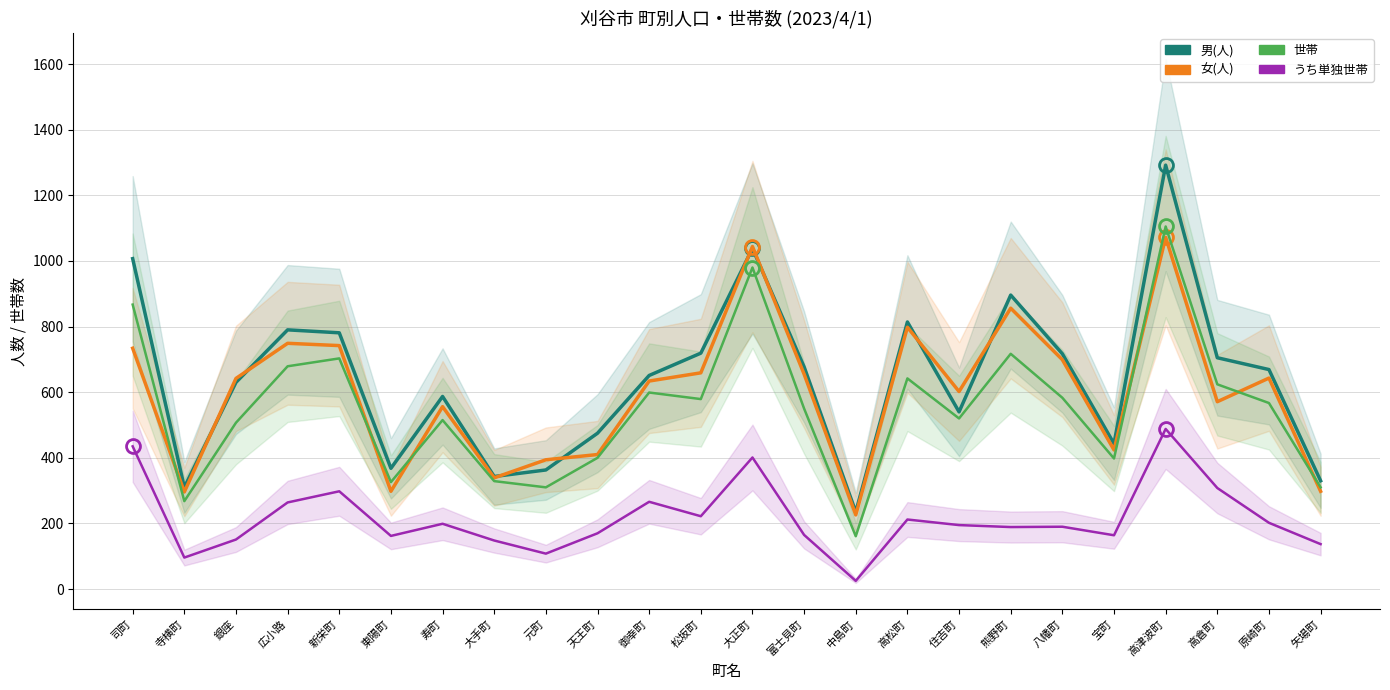

Between 元町 and 矢場町, which series saw the biggest shift?

女(人)